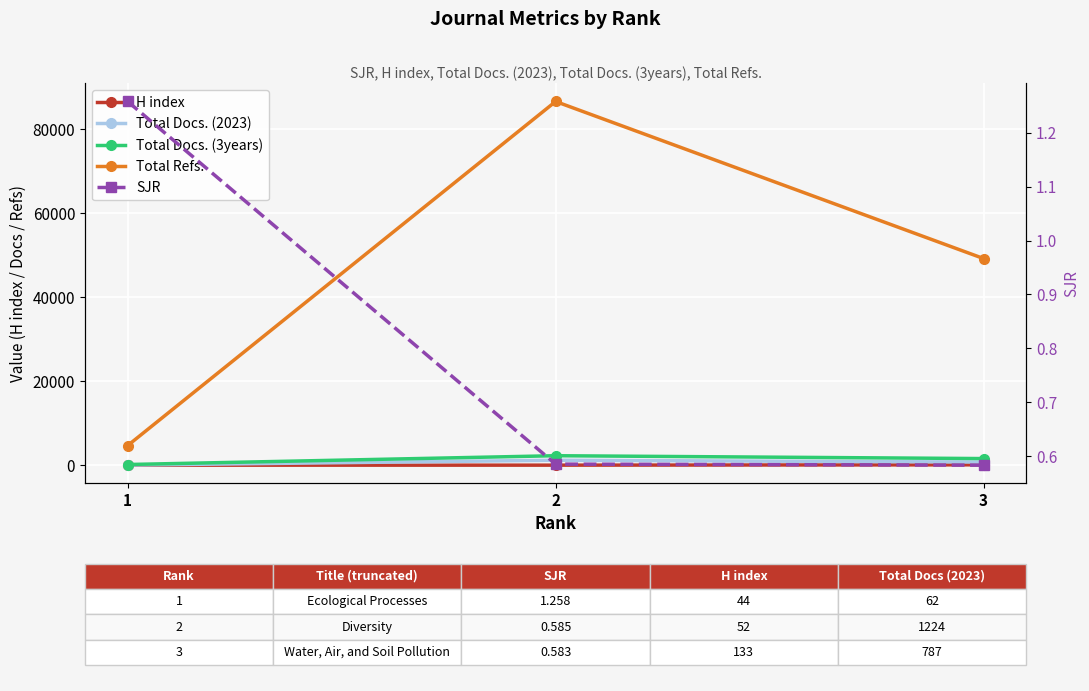

What is the difference between the highest and lowest values at 2?

86667.4